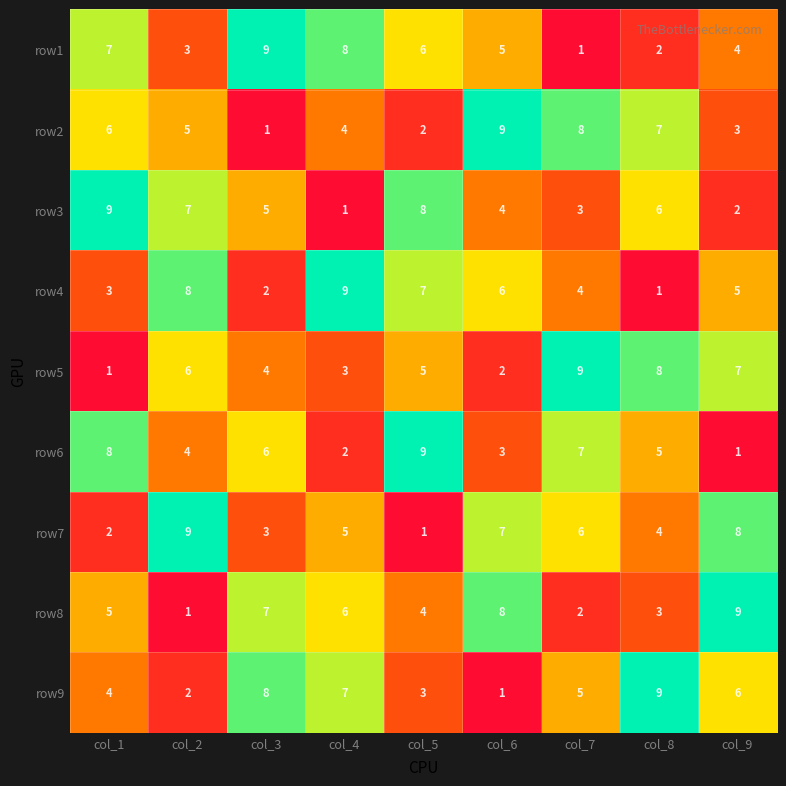

At which label does row3 reach its peak?

col_1